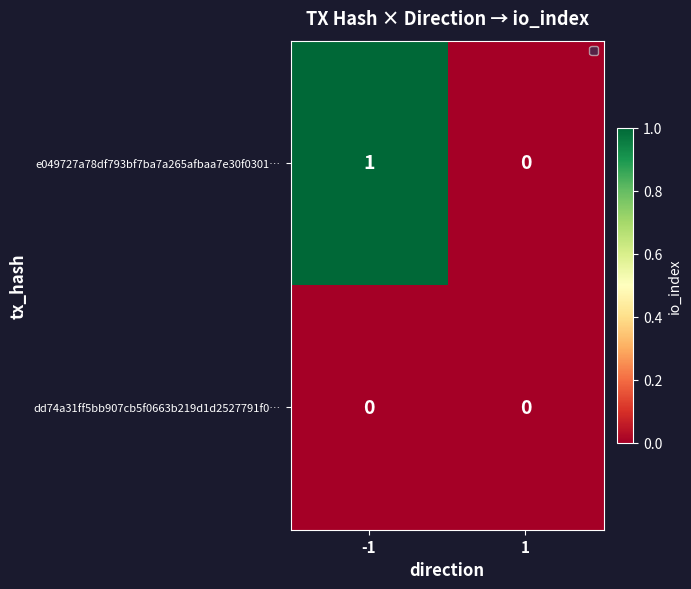

Reading left to right, extract all data points from this chart.

e049727a78df793bf7ba7a265afbaa7e30f0301…: 1	0
dd74a31ff5bb907cb5f0663b219d1d2527791f0…: 0	0